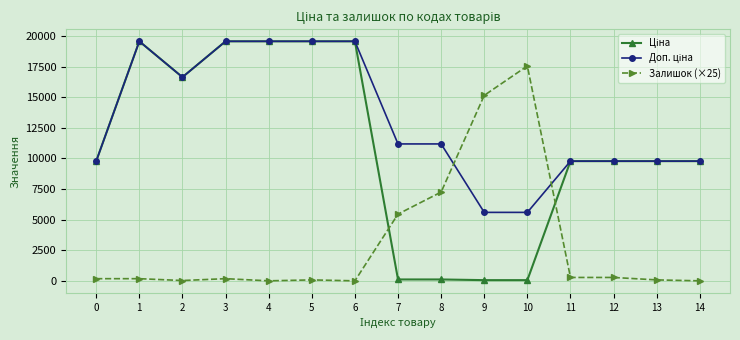

What is the maximum value shown in the chart?

19564.9